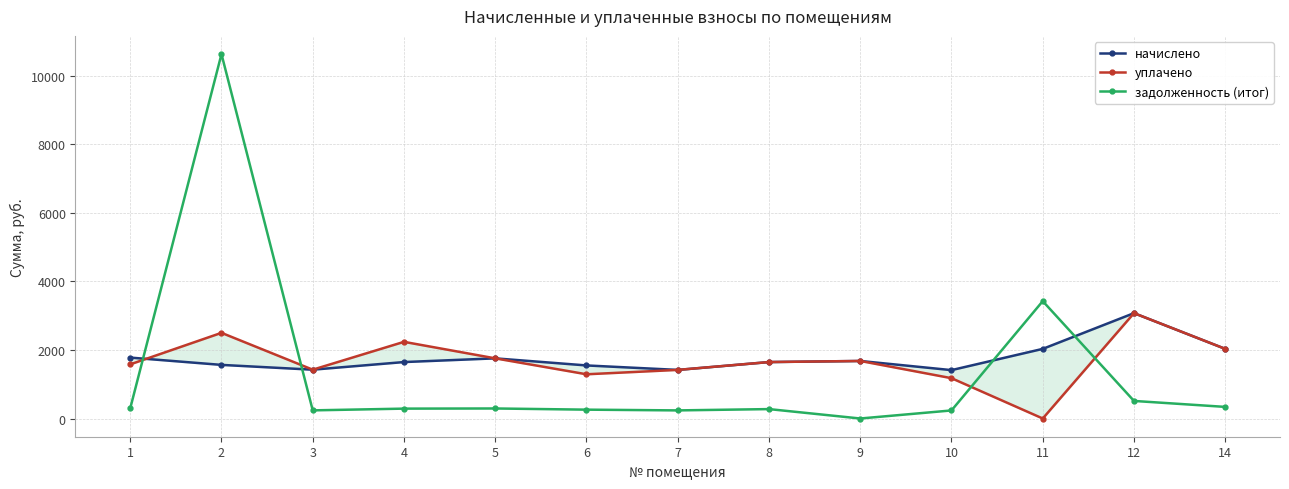

What are all the series names shown in the legend?

начислено, уплачено, задолженность (итог)